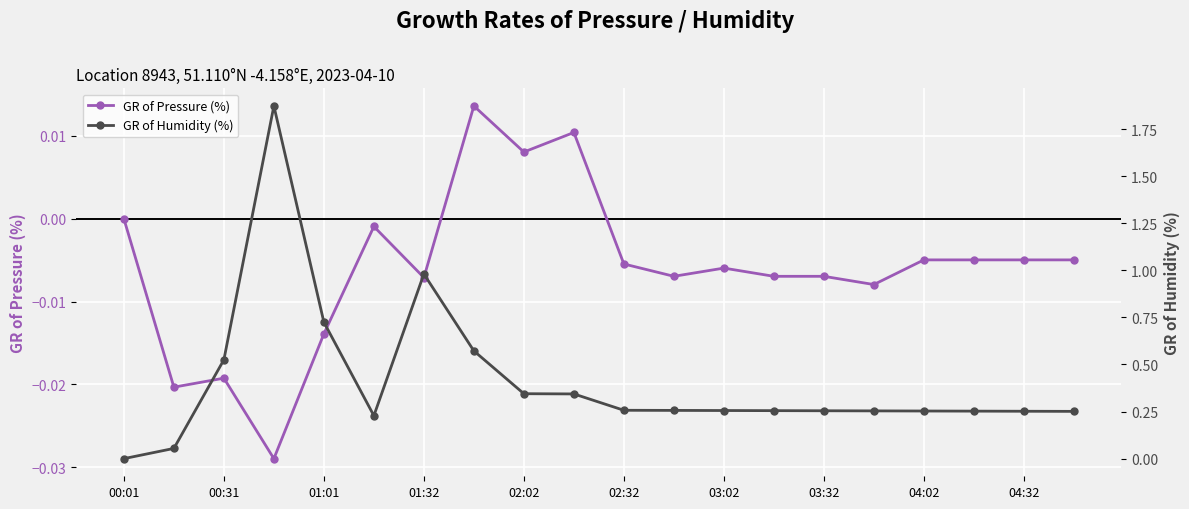

What are all the series names shown in the legend?

GR of Pressure (%), GR of Humidity (%)